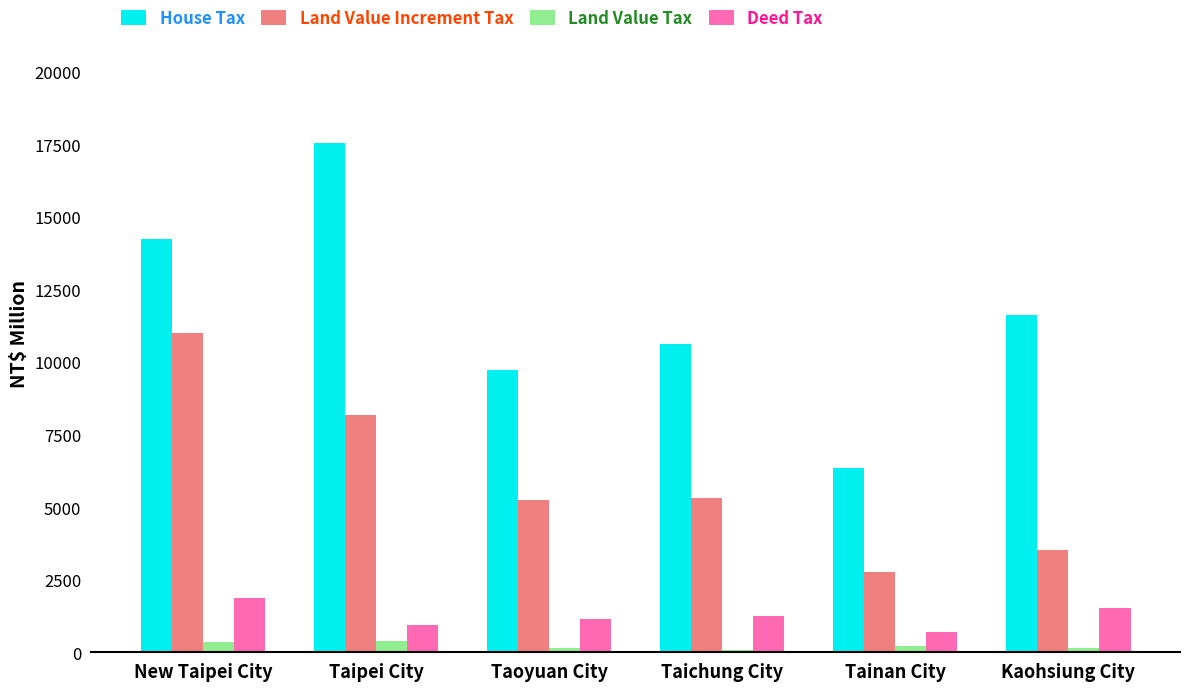

At how many categories does at least one series exceed 12490?

2